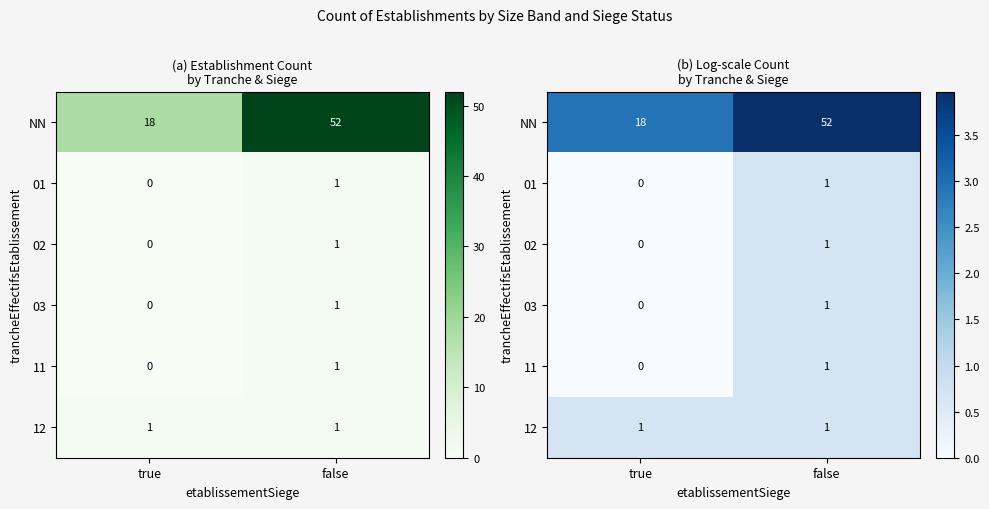

What is the spread (max minus min) of values at false?

3.3